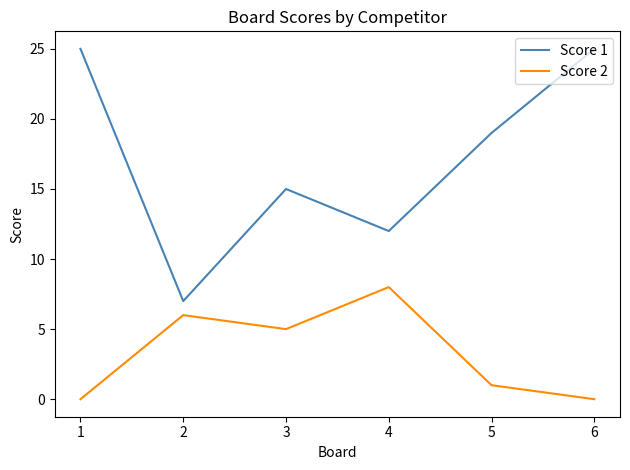

How many interior local peaks does the Score 1 series have?

1